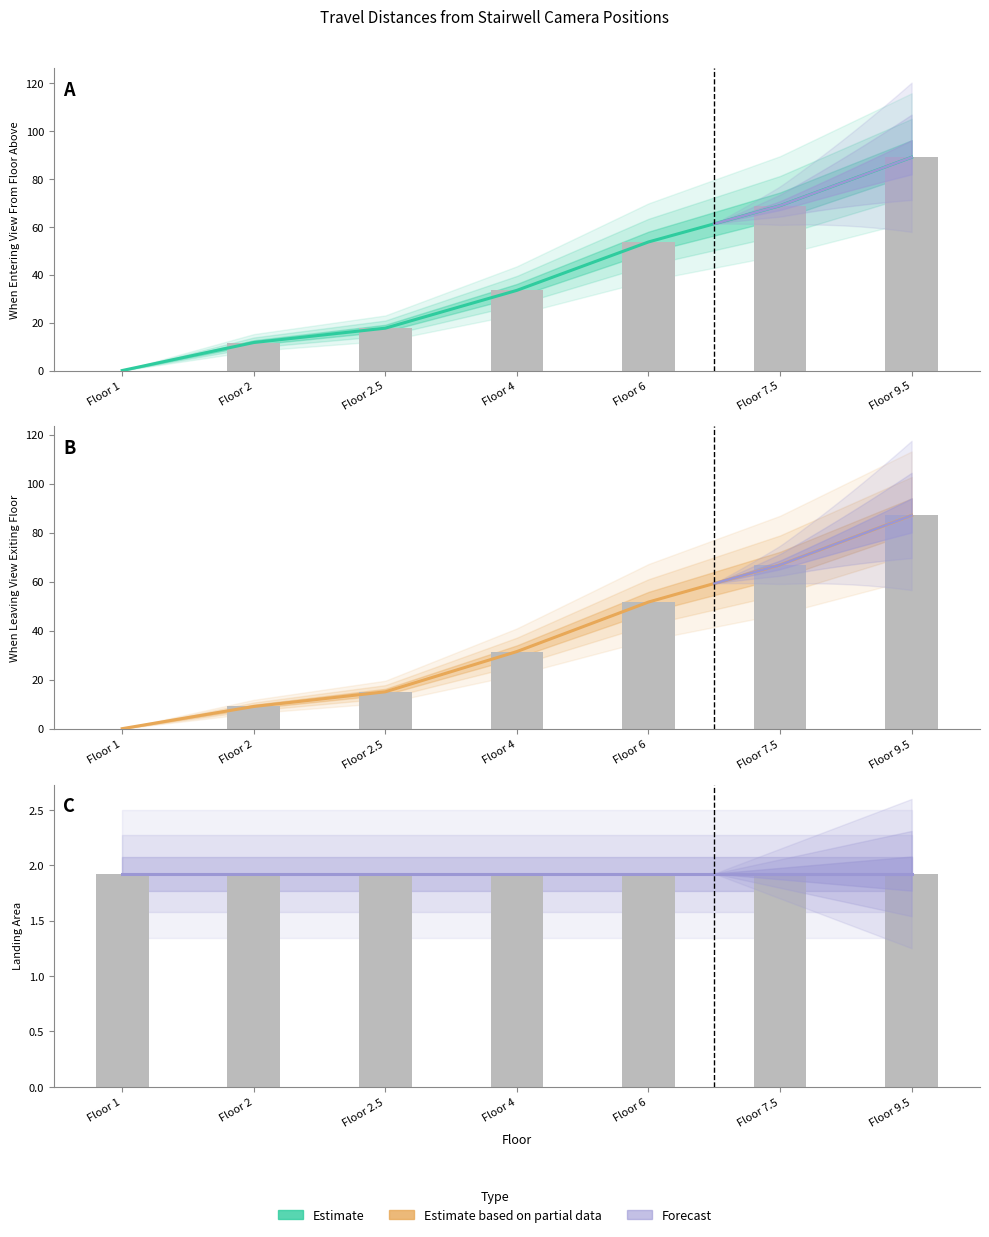

What is the greatest value displayed?

89.0